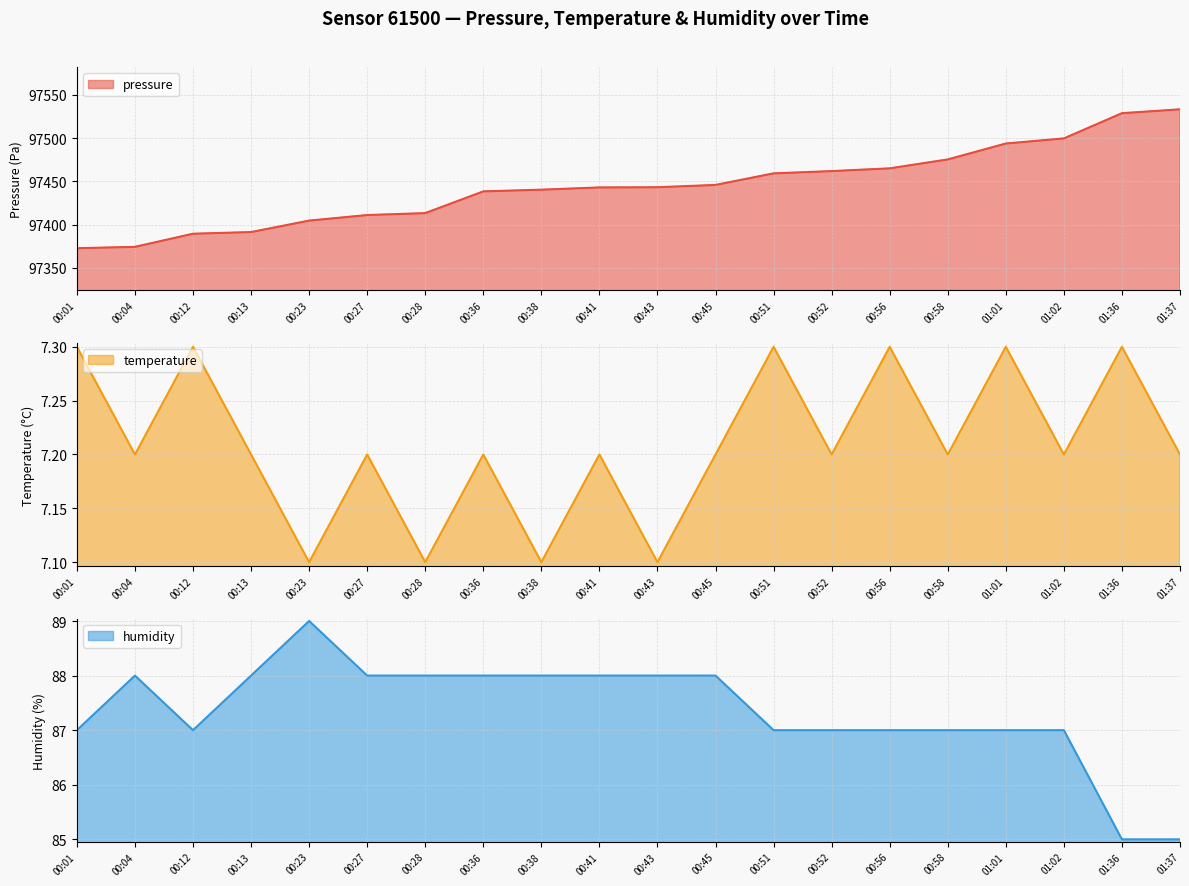

At which category does humidity reach its first local valley?

00:12